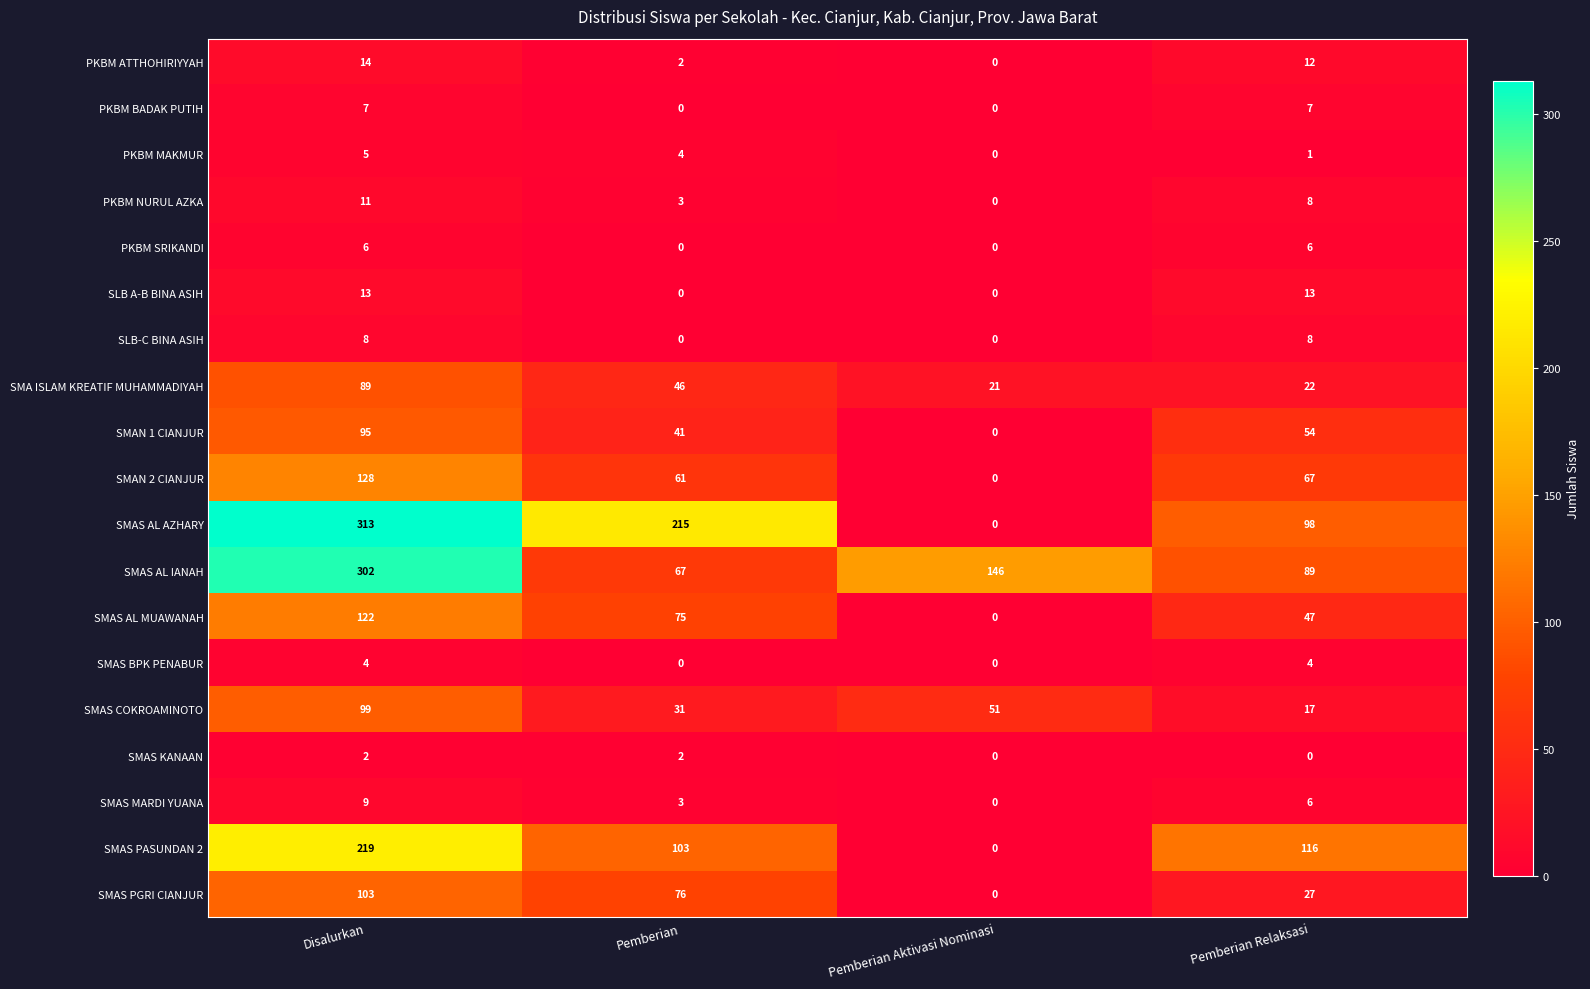

Between Disalurkan and Pemberian Relaksasi, which series saw the biggest shift?

SMAS AL AZHARY